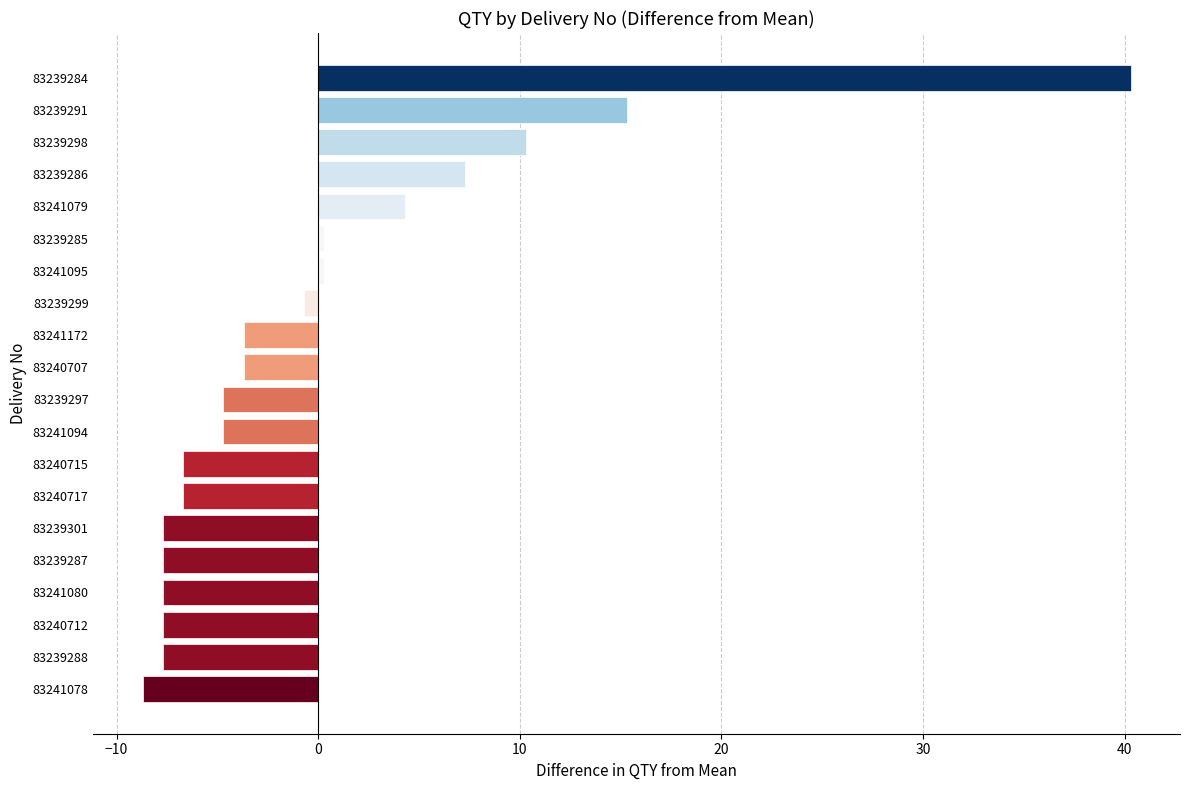

What is the approximate value at 83239297?

-4.7